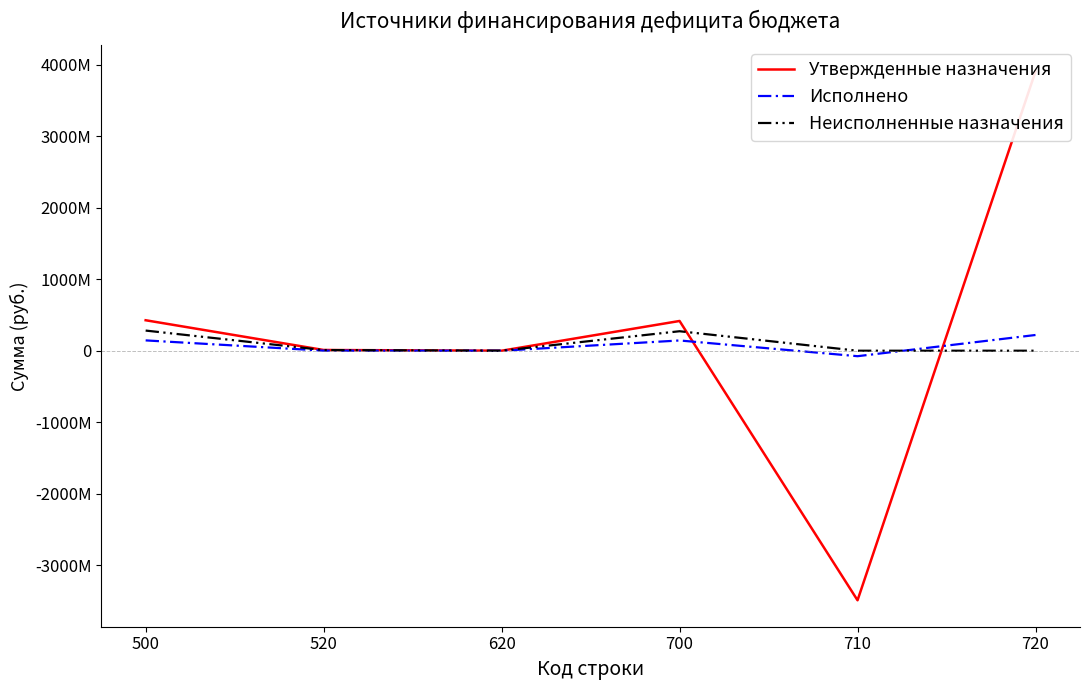

Rank the series by their average value, from lowest to highest.

Исполнено, Неисполненные назначения, Утвержденные назначения